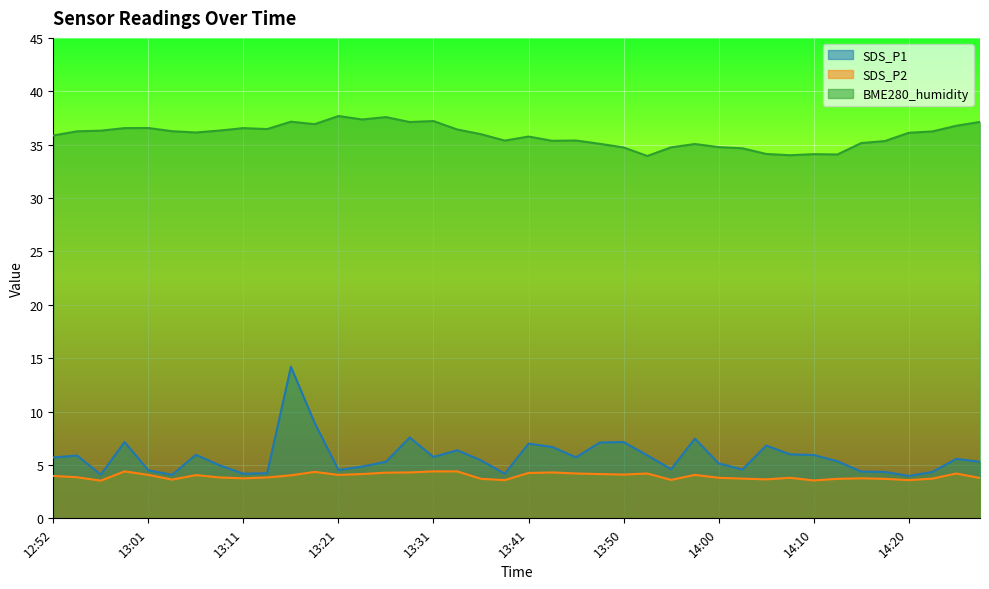

Rank the series by their maximum value, from lowest to highest.

SDS_P2, SDS_P1, BME280_humidity